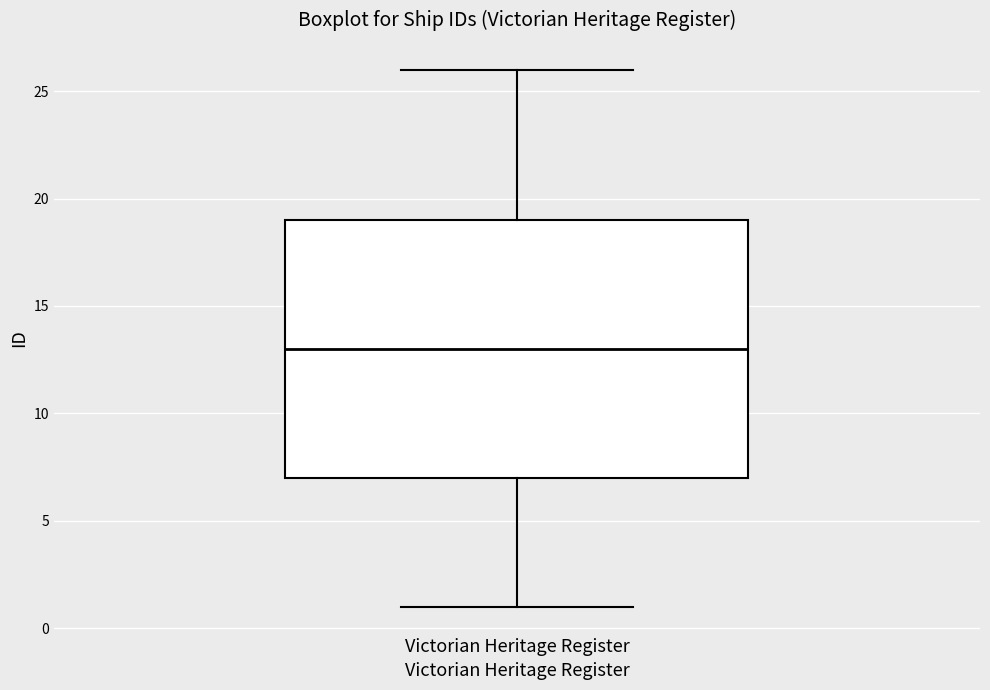

Where does the median line of the box for Victorian Heritage Register sit on the y-axis? The values are not printed on the chart, so give them approximately, as read against the axis.

13